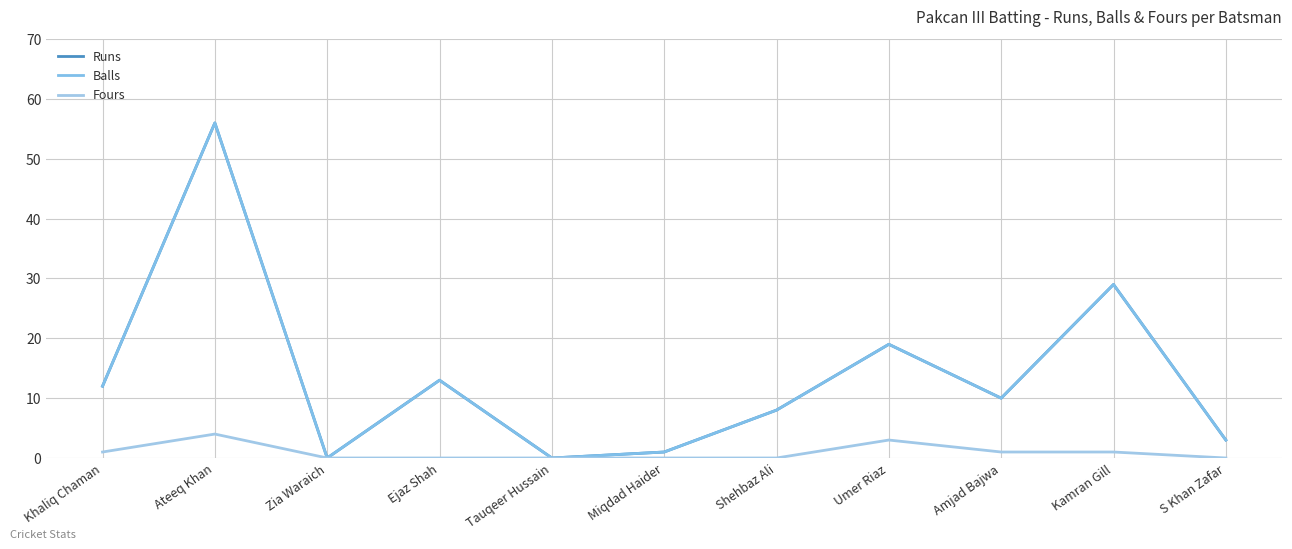

Which category has the highest value in the Balls series?

Ateeq Khan